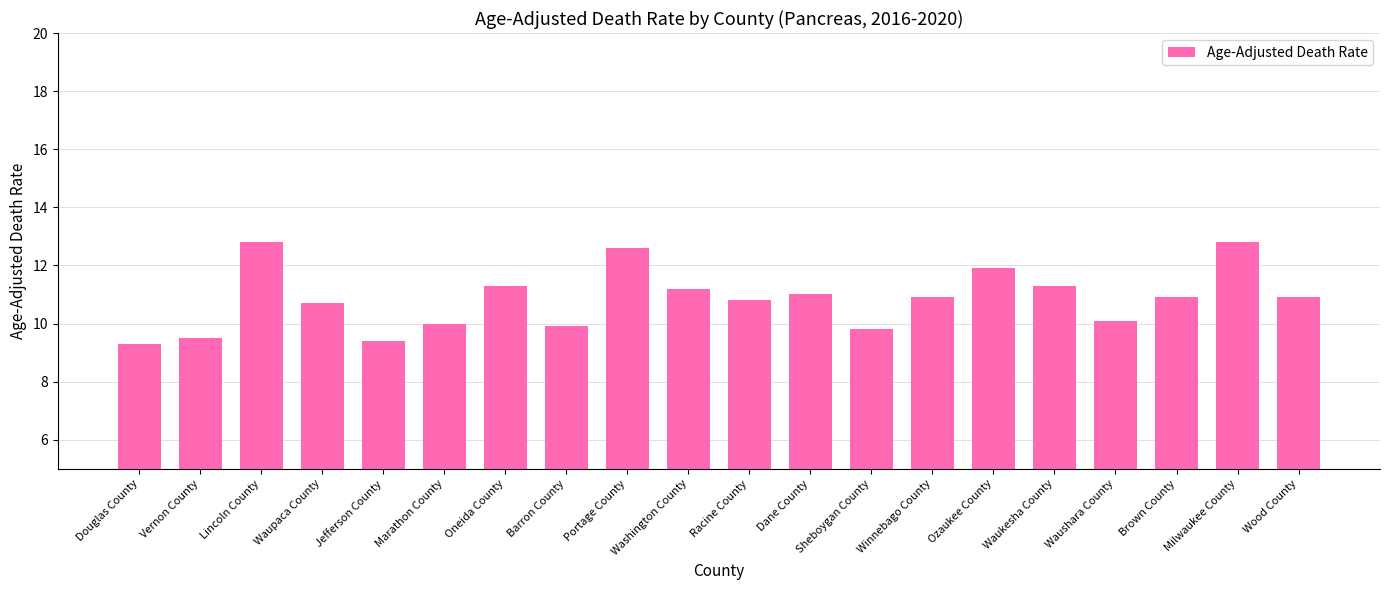

What value does the data have at Lincoln County?

12.8